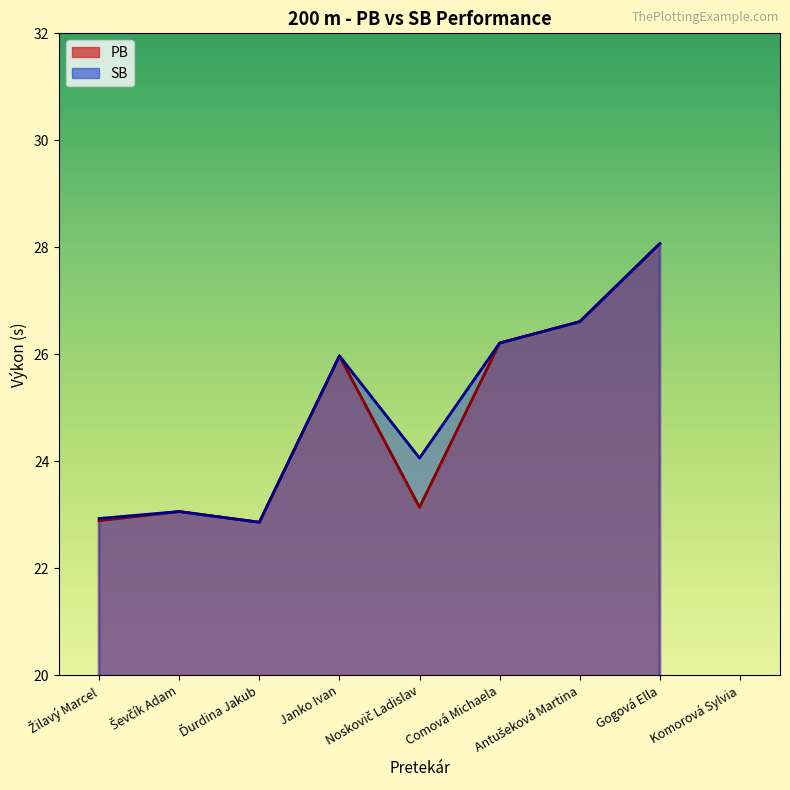

Which series has the largest range (max minus min)?

PB